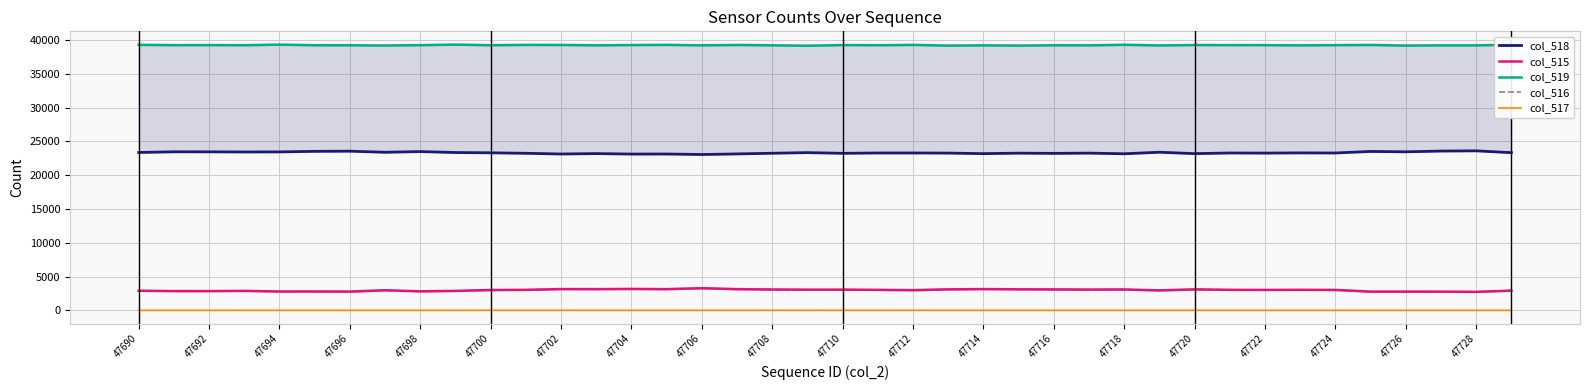

Which category has the lowest value across all series?

47690